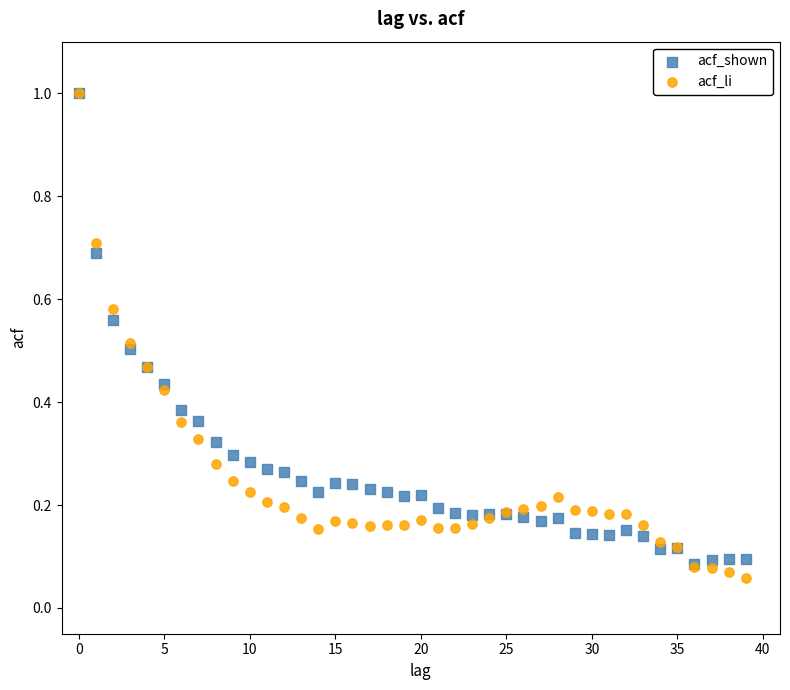

Which series has the largest Y range (max minus min)?

acf_li